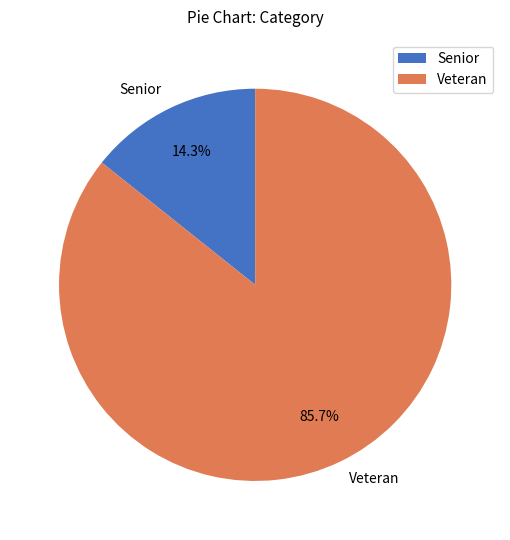

What is the ratio of the value at Veteran to the value at Senior?

6.0